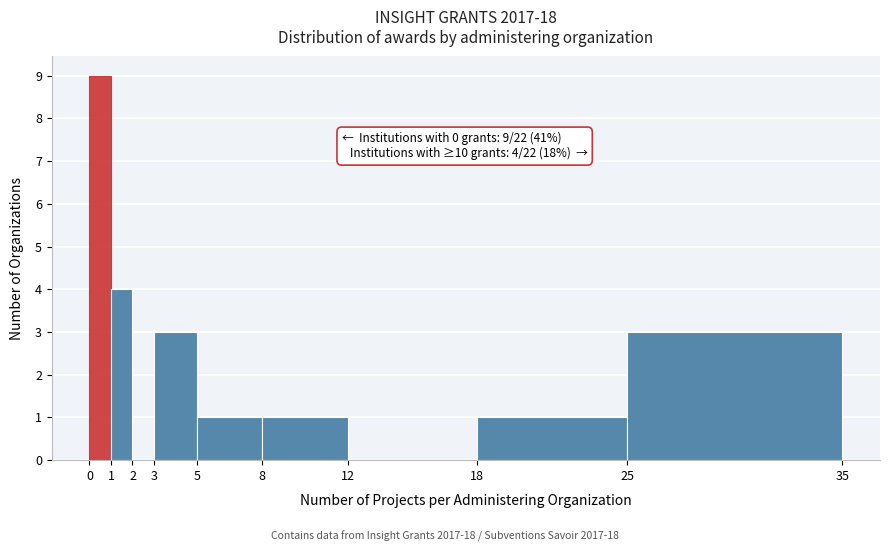

Over which range of the x-axis is the bar tallest?

0 to 1